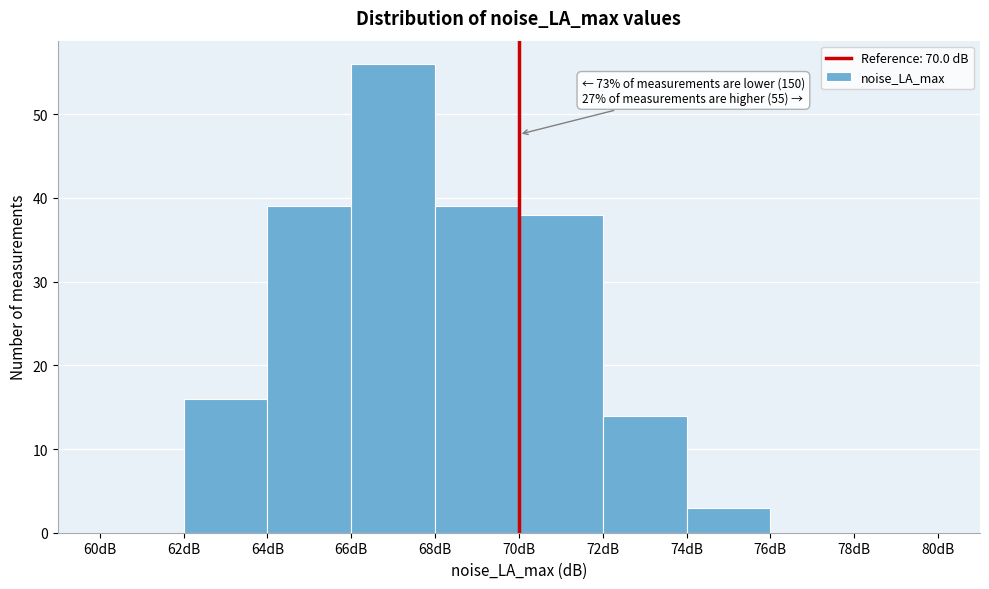

Which range on the x-axis has the tallest bar?

66 to 68